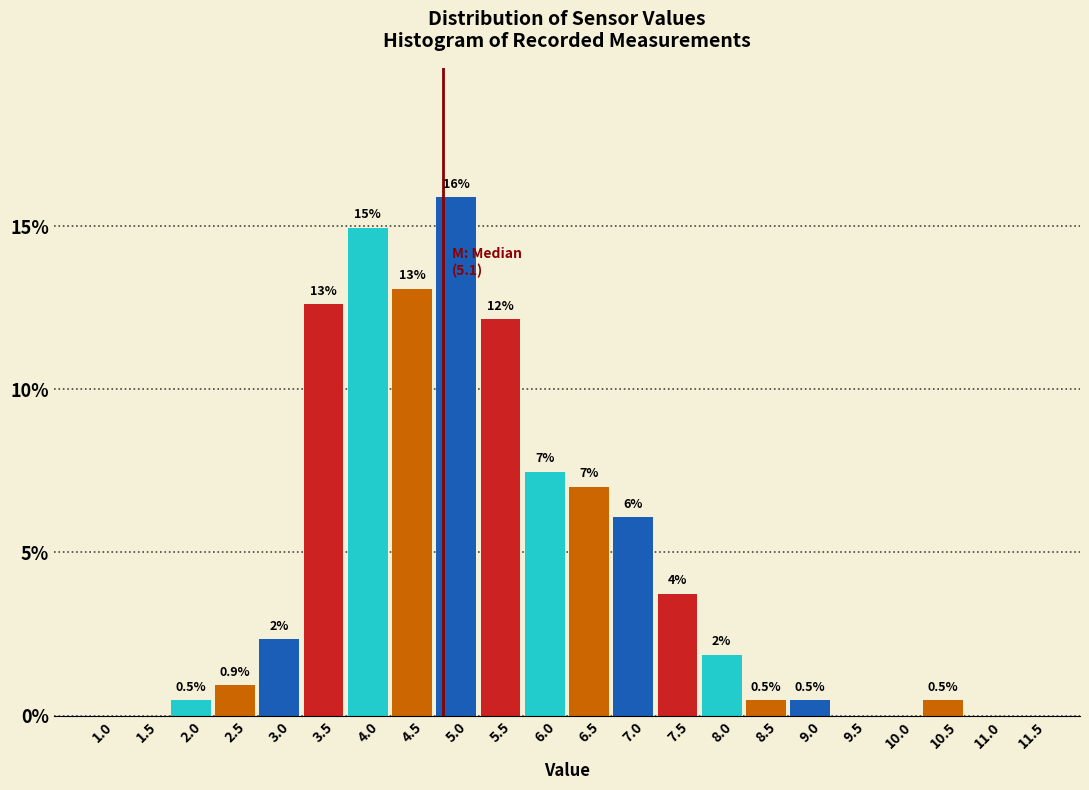

At which label is the value closest to 7?

6.5